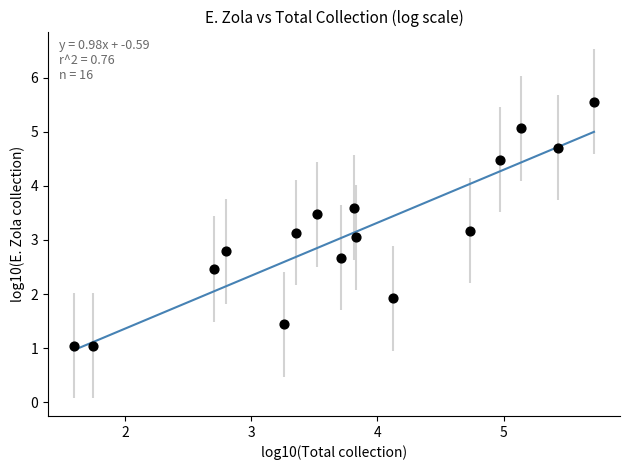

What is the range of Y values (max minus min)?

4.5